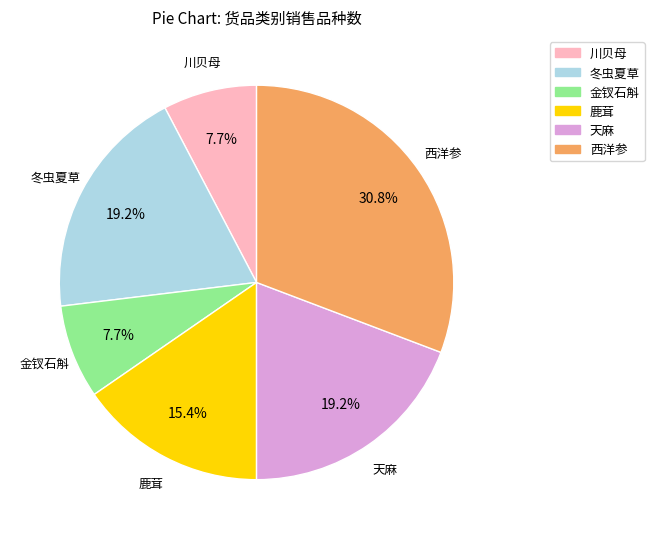

Approximately how many times larger is the value at 西洋参 compared to 金钗石斛?

4.0